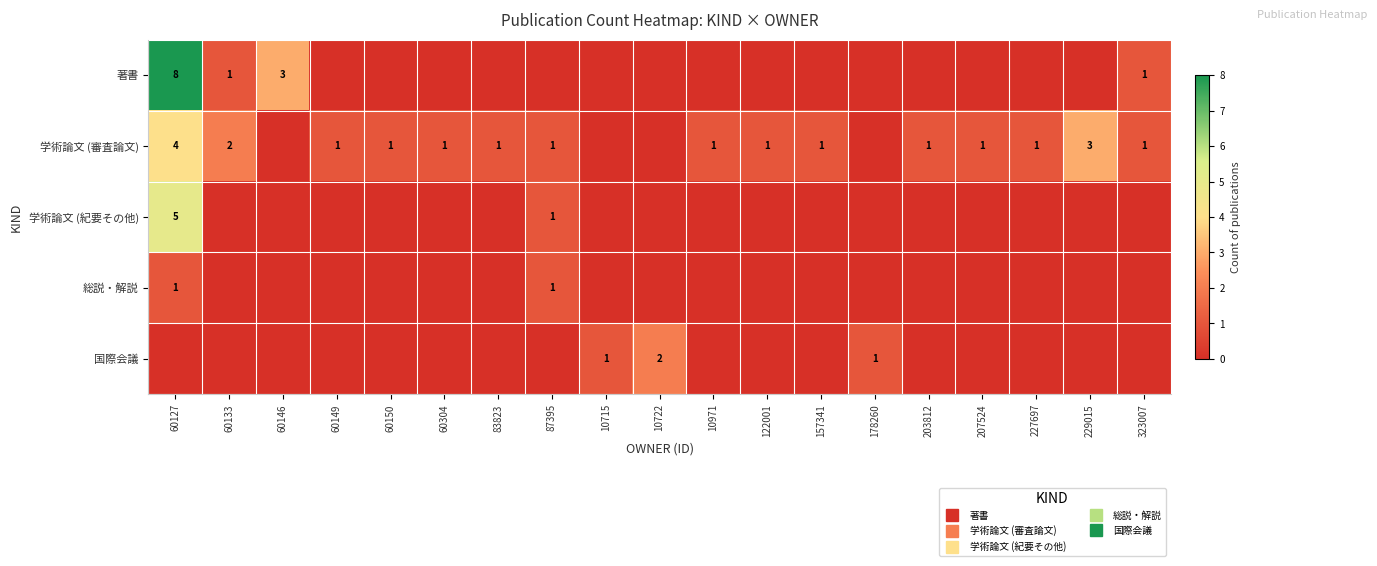

Where is 国際会議 nearest to the value 1?

10715